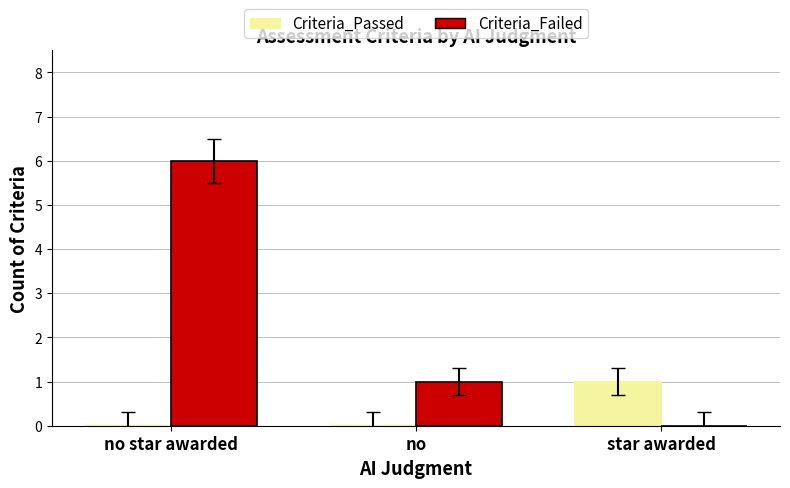

Which category has the highest value in the Criteria_Passed series?

star awarded